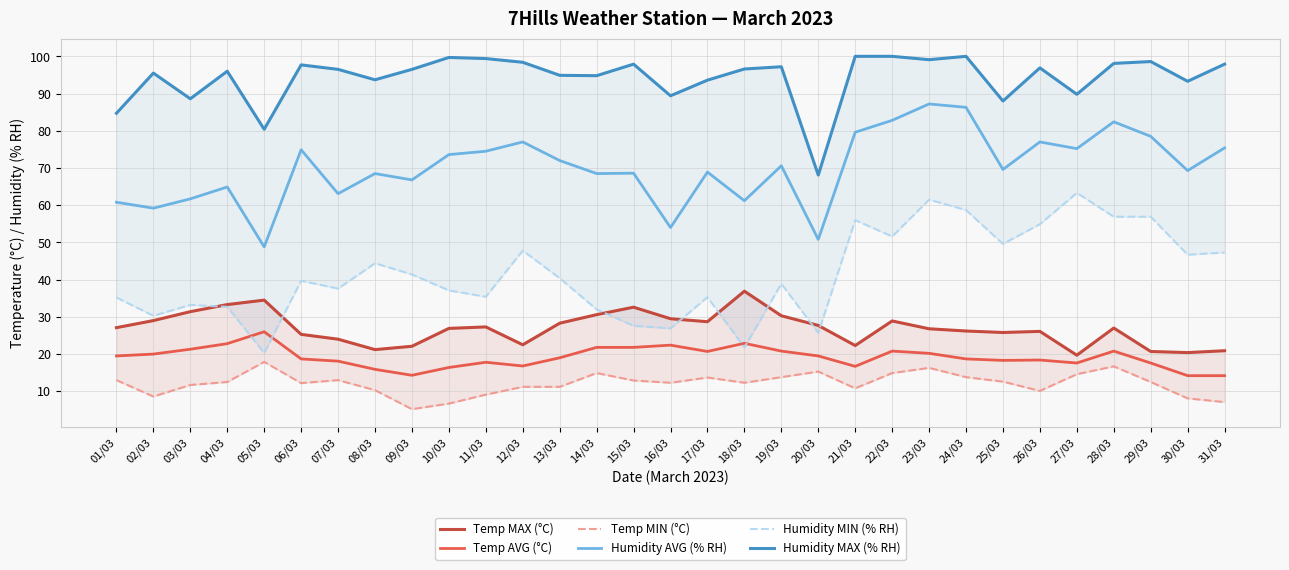

What is the label of the 6th point from the left?

06/03